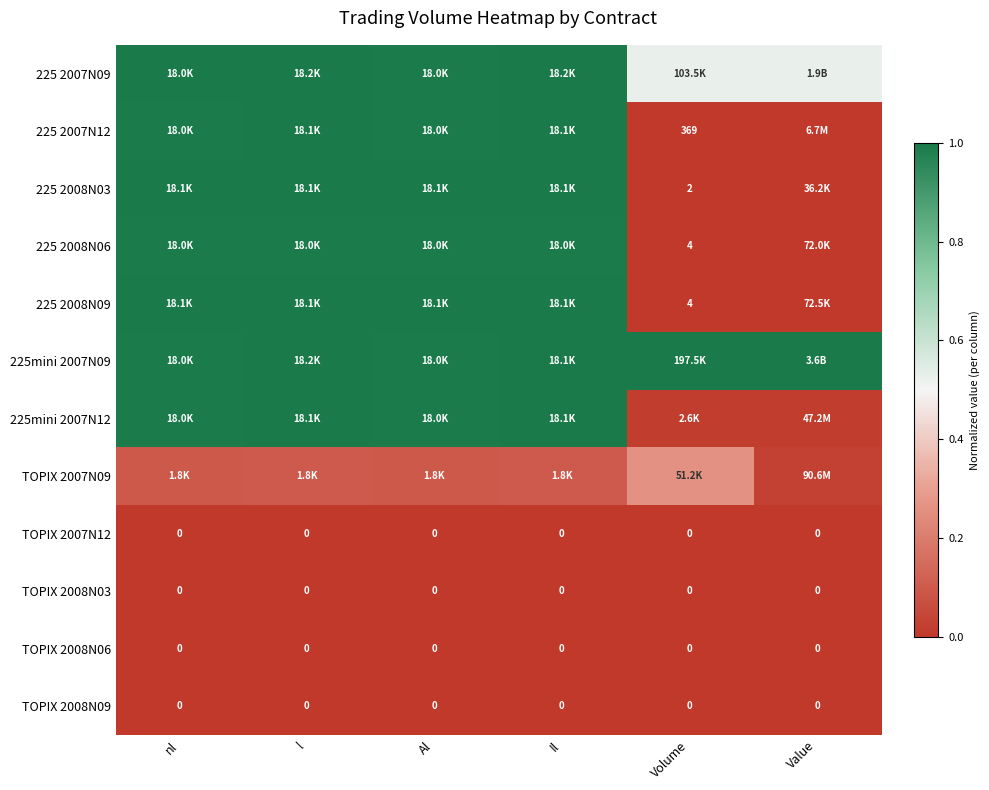

At which category does the chart reach its peak across all series?

l